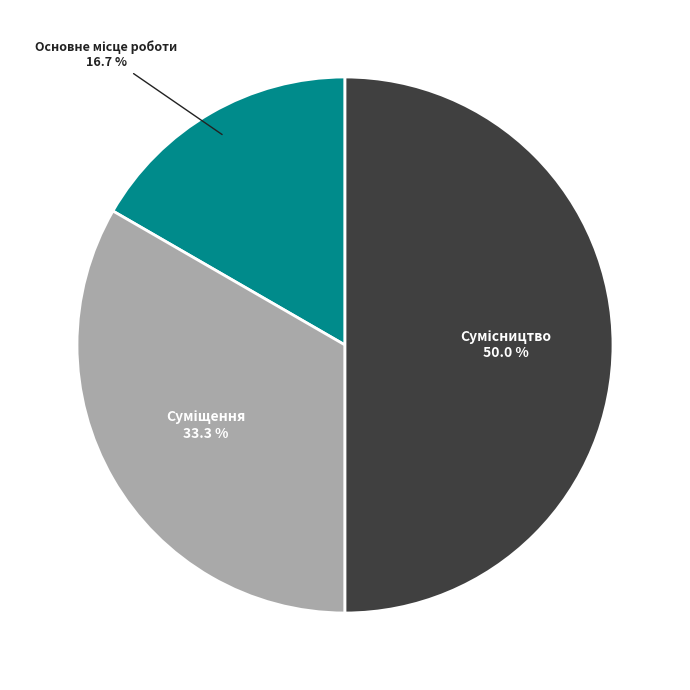

How many segments does this pie chart have?

3